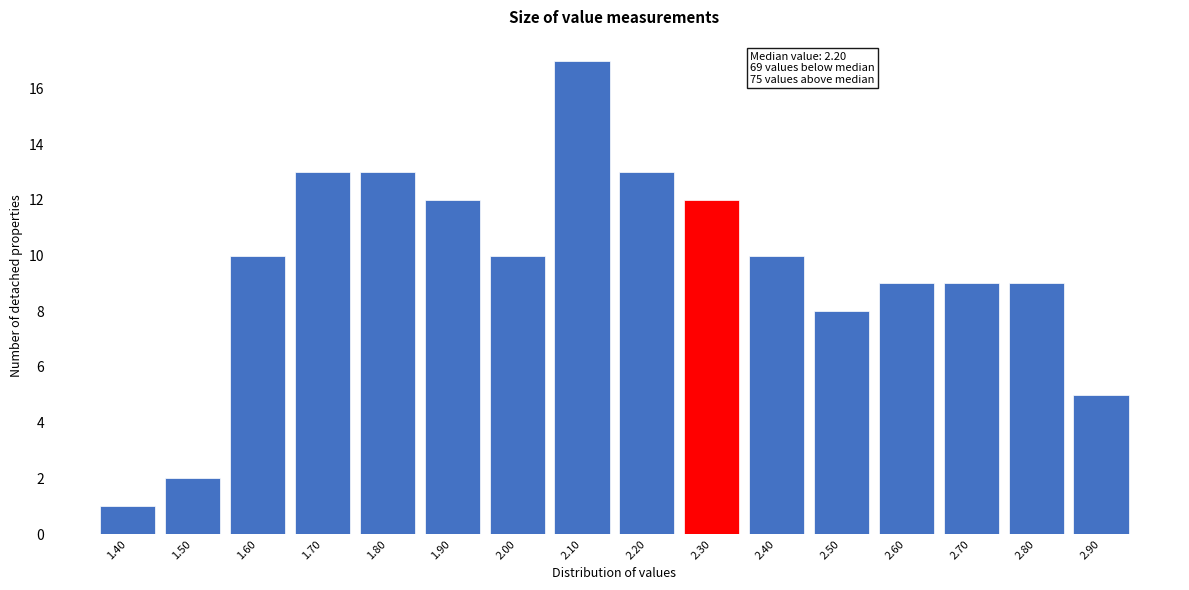

Reading left to right, what are all the values shown in this chart?

1	2	10	13	13	12	10	17	13	12	10	8	9	9	9	5